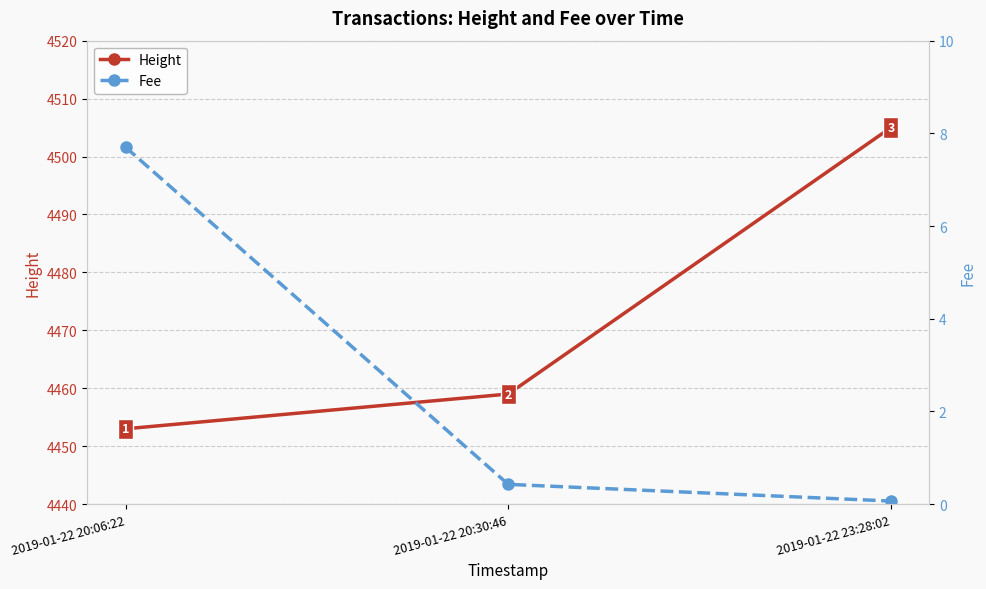

At how many categories does at least one series exceed 23?

3